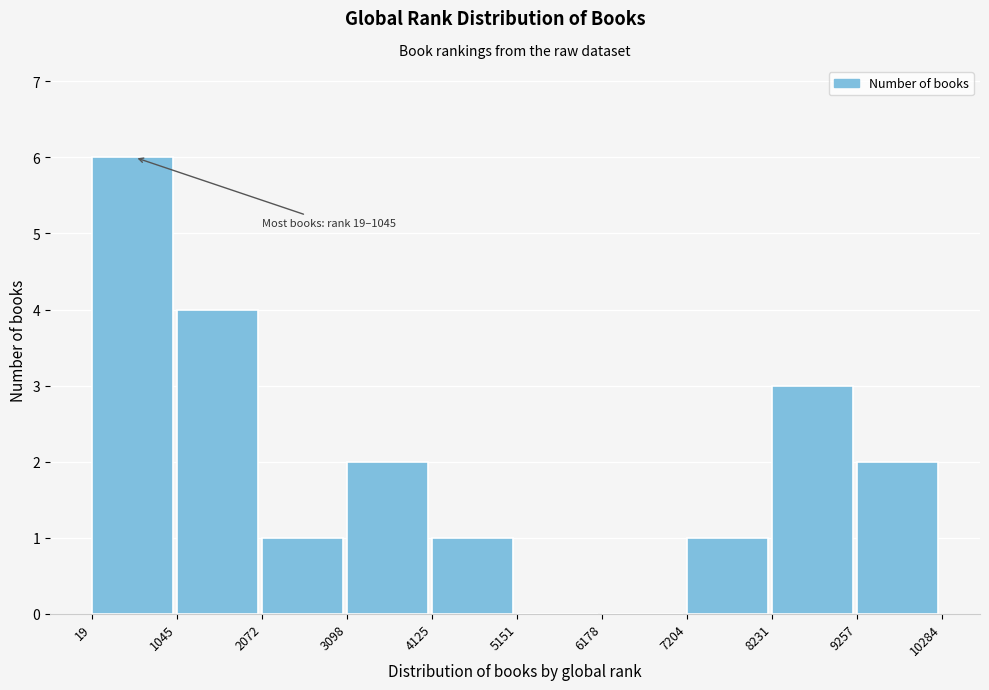

Which range on the x-axis has the tallest bar?

19 to 1045